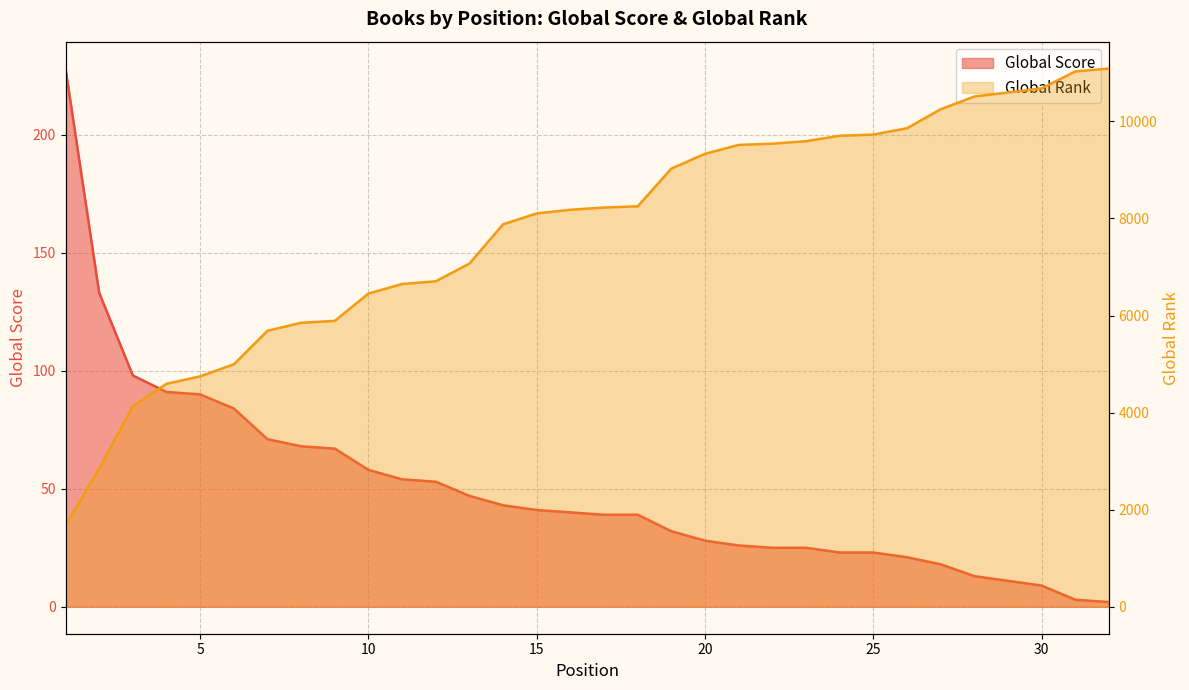

What is the difference between the maximum and second lowest values in the Global Rank series?

8239